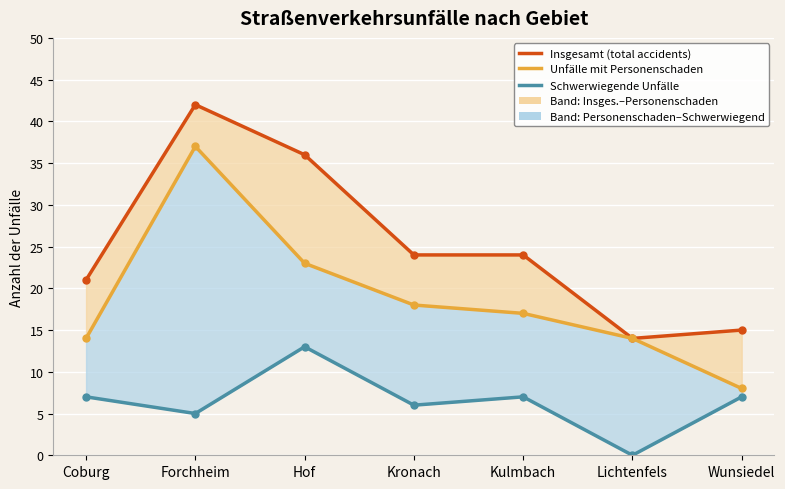

Between Hof and Kronach, which series saw the biggest shift?

Insgesamt (total accidents)